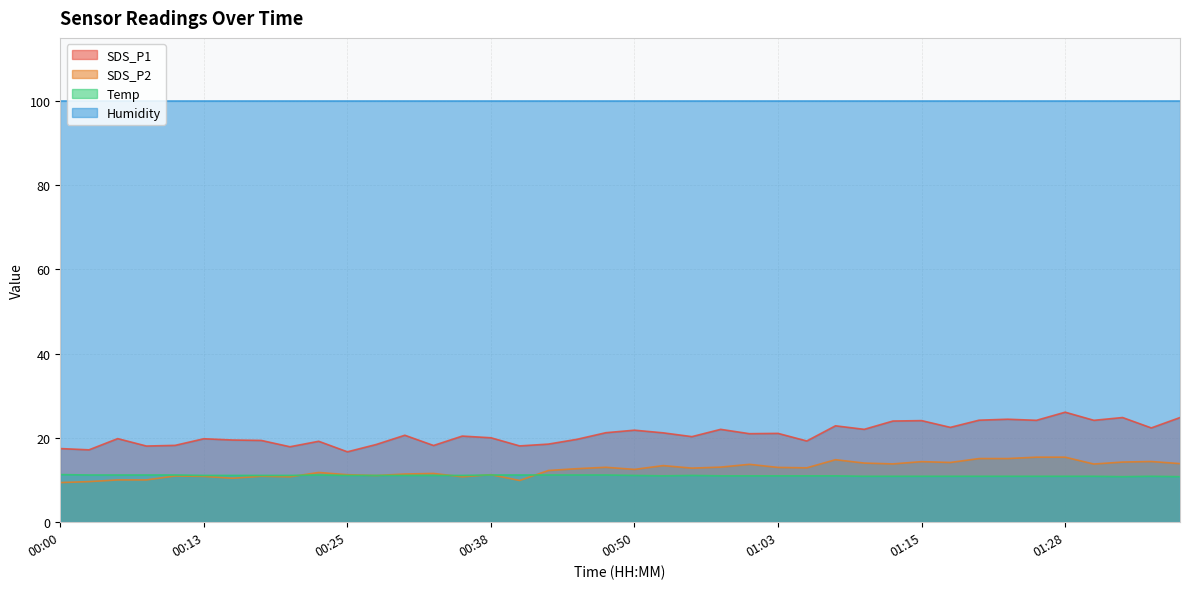

At which category does SDS_P1 reach its first local valley?

00:03